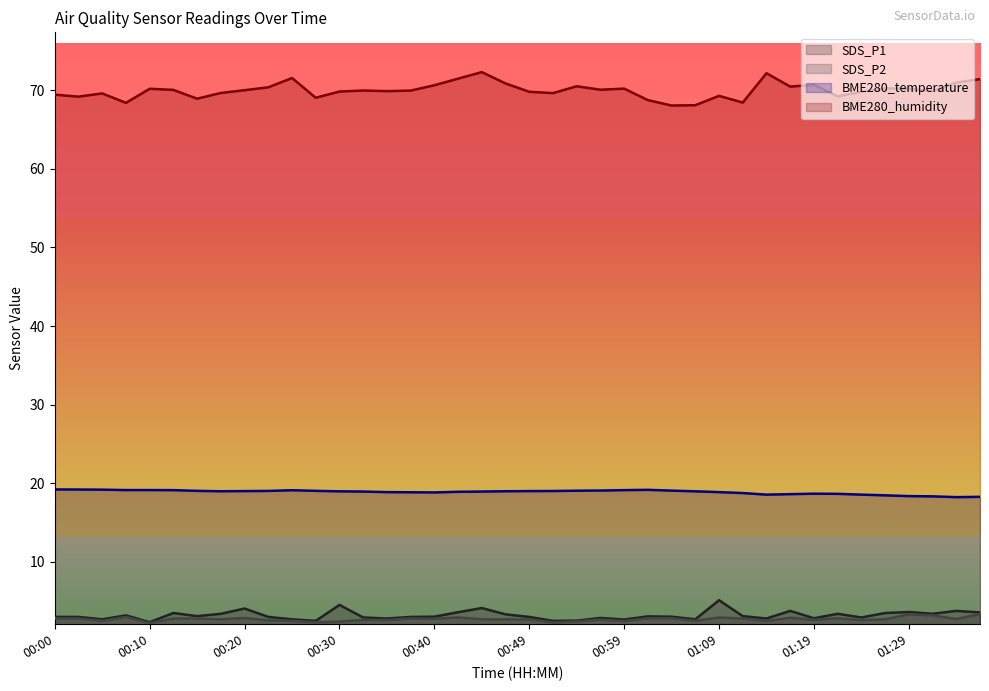

True or false: BME280_humidity and BME280_temperature intersect in this chart.

False